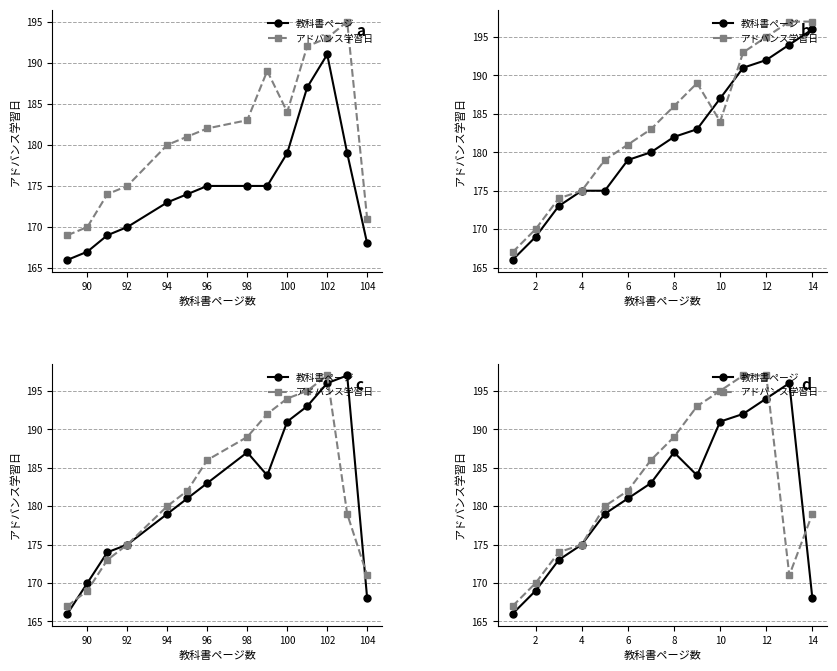

What are all the series names shown in the legend?

教科書ページ, アドバンス学習日